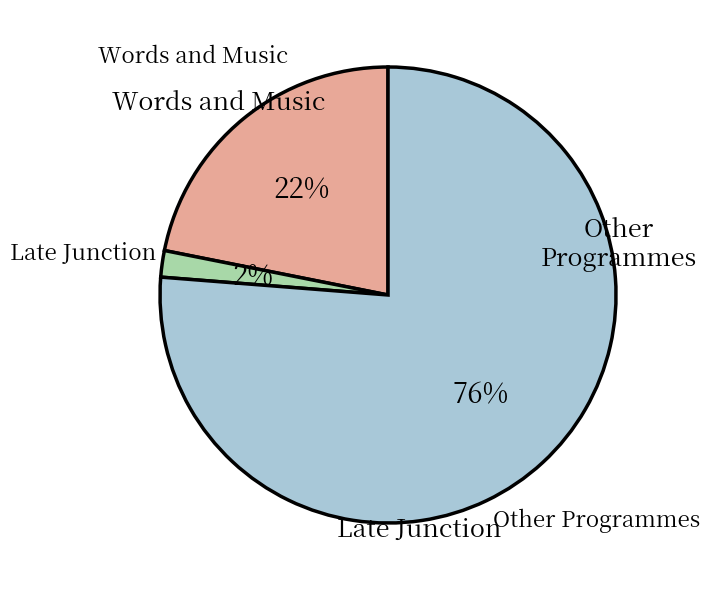

To the nearest percent, what is the average slice percentage?

33%